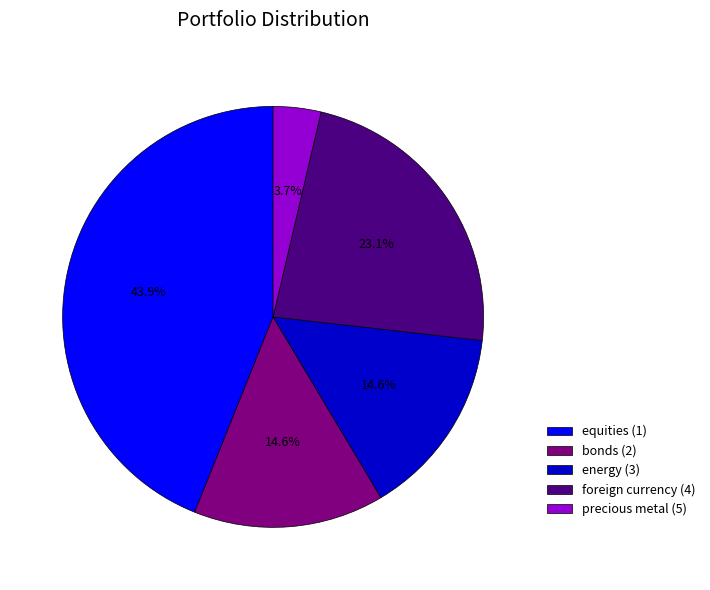

Does any single category account for the majority?

No